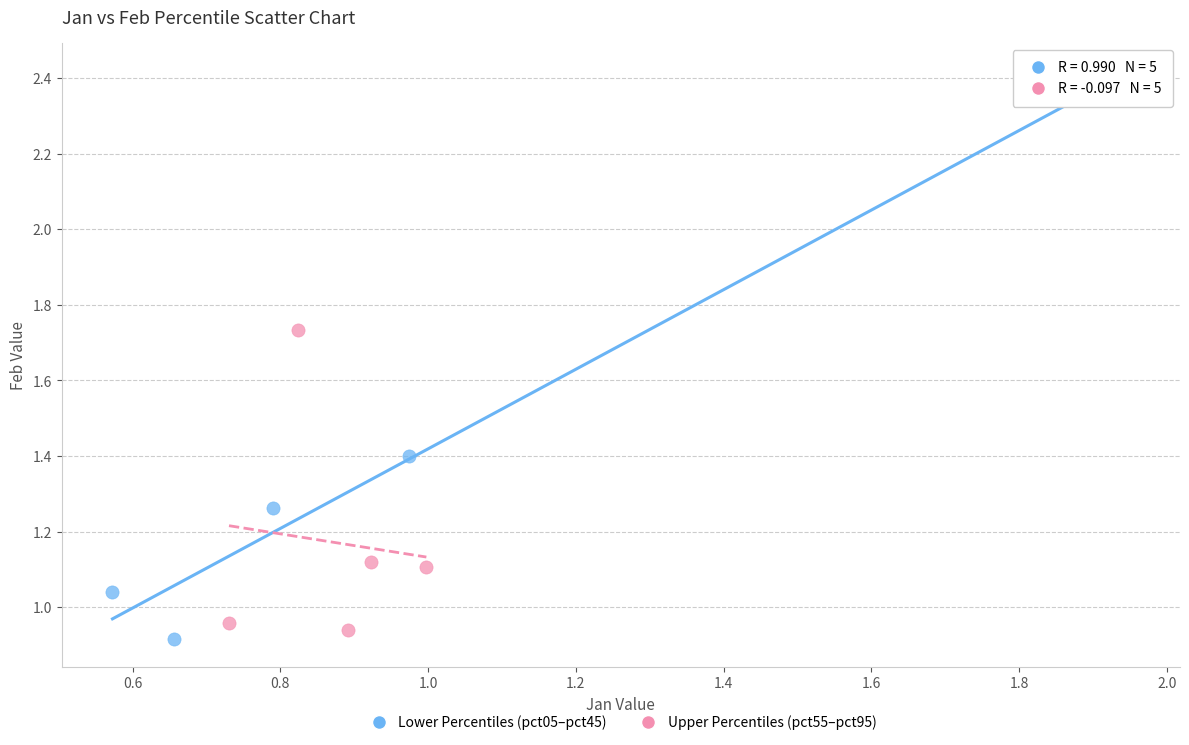

Which series contains the highest Y value?

Lower Percentiles (pct05–pct45)